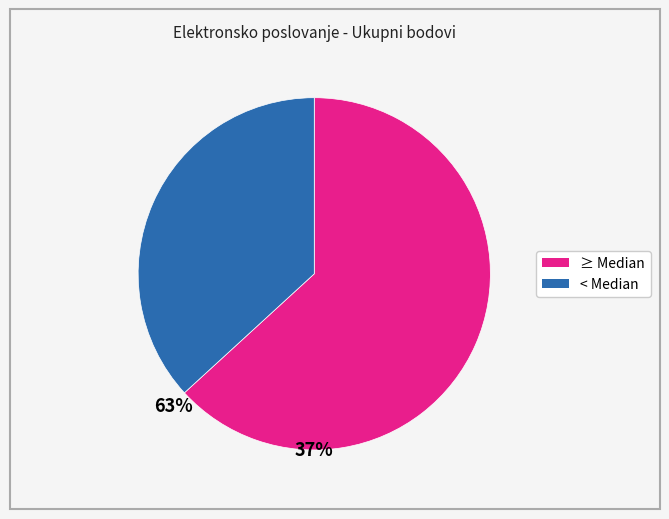

Is there a majority slice in this chart?

Yes